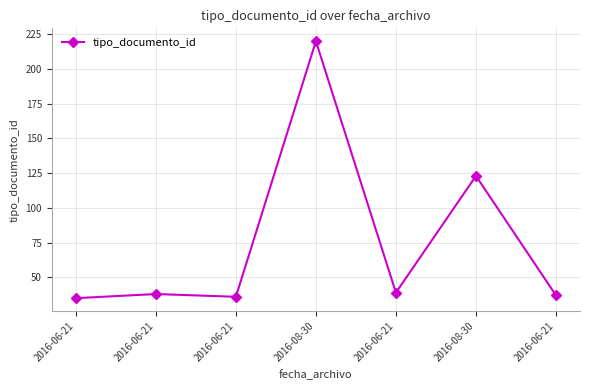

How many data points does each series have?

7